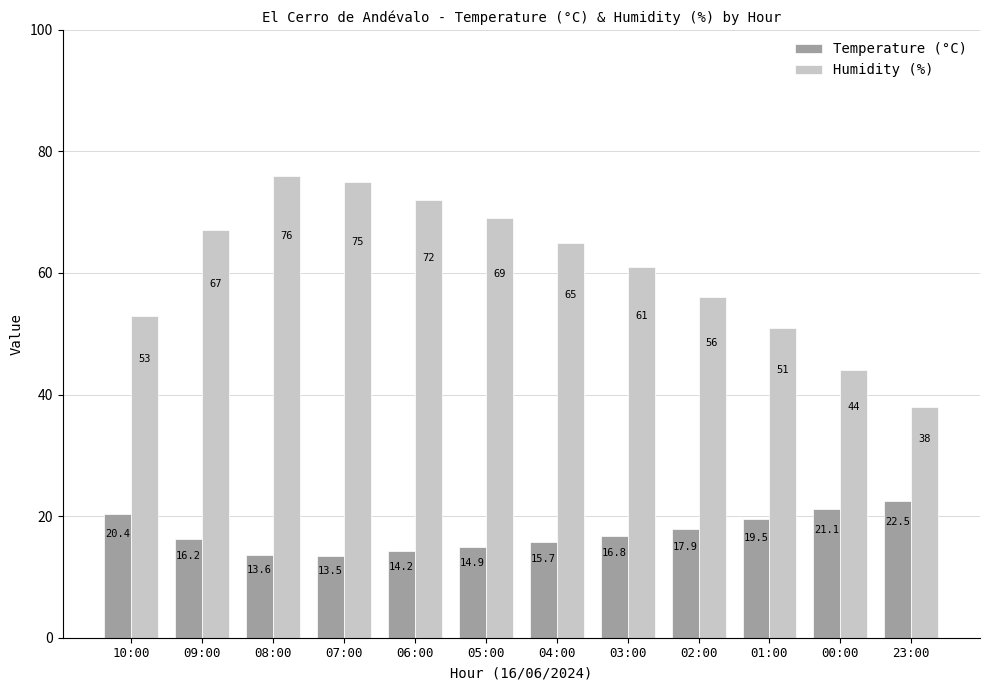

Does the chart contain stacked bars?

No